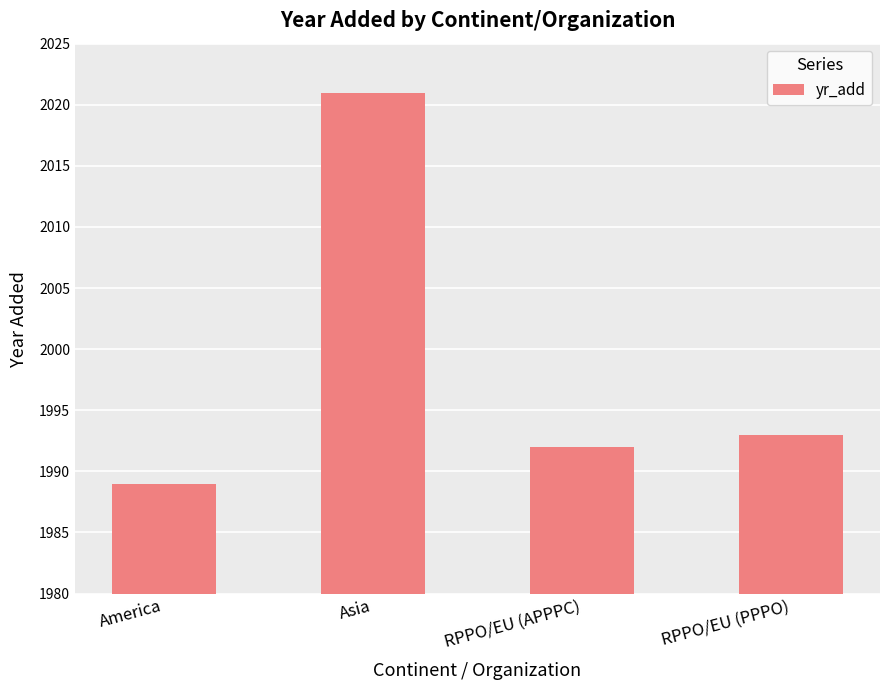

What is the ratio of the value at RPPO/EU (PPPO) to the value at Asia?

1.0